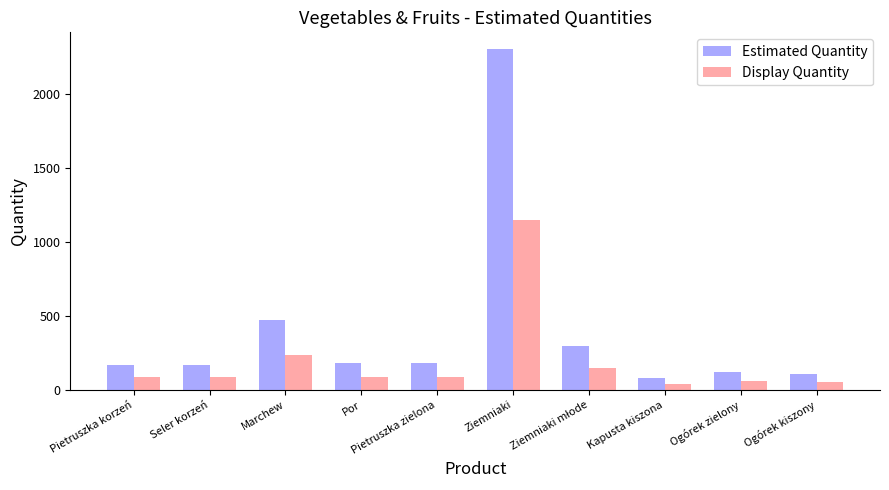

What position from the left is Ogórek kiszony?

10